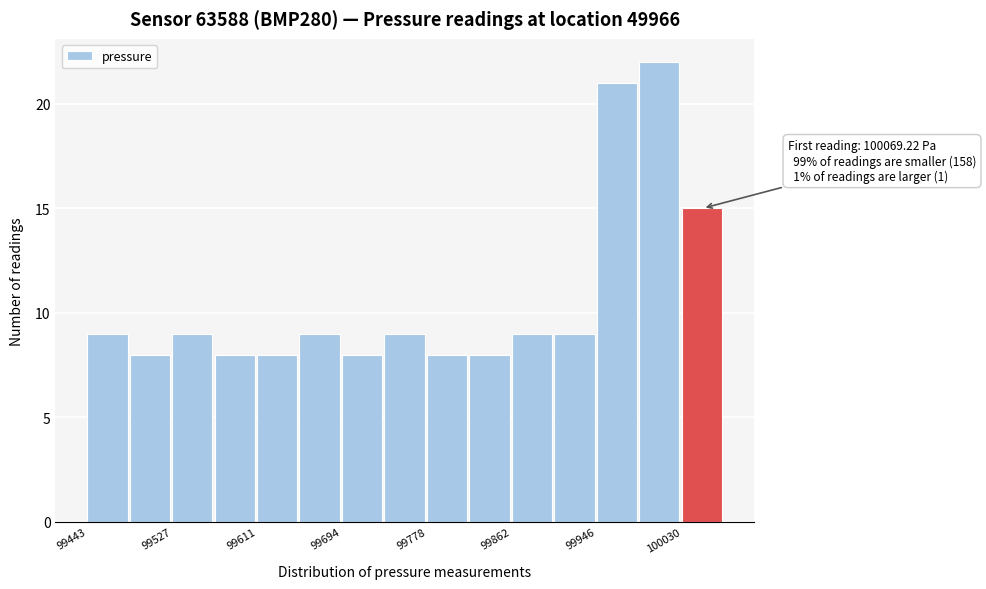

Over which range of the x-axis is the bar tallest?

99990 to 100030